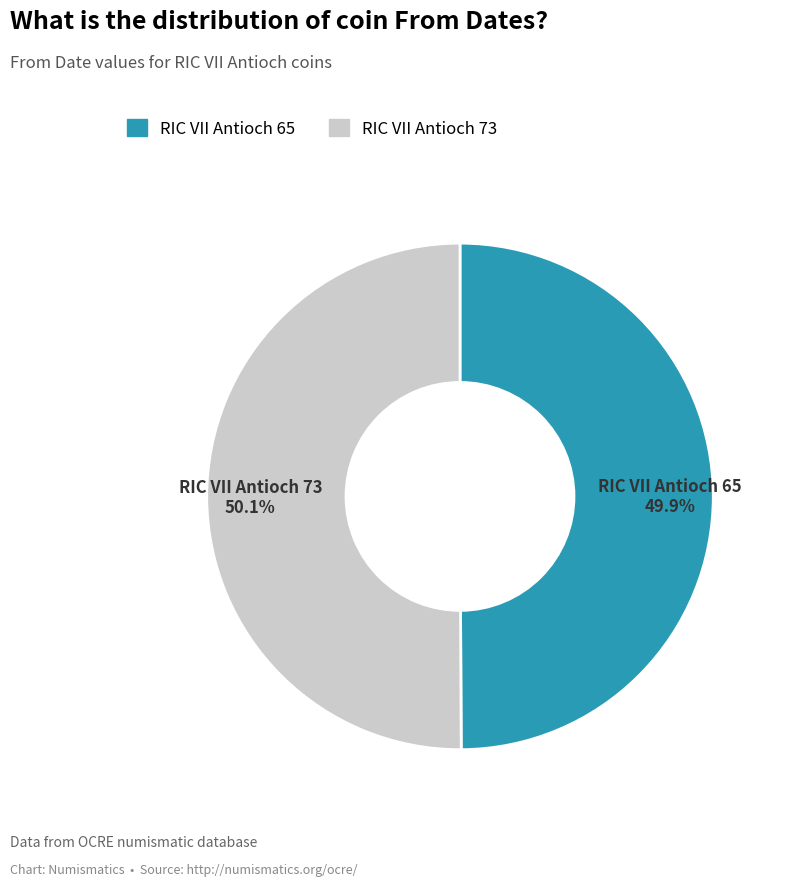

How many segments does this pie chart have?

2